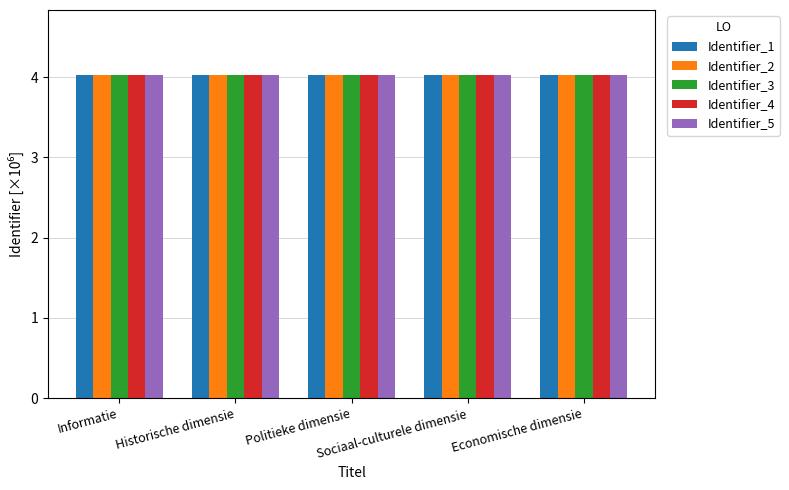

What is the greatest value displayed?

4.0